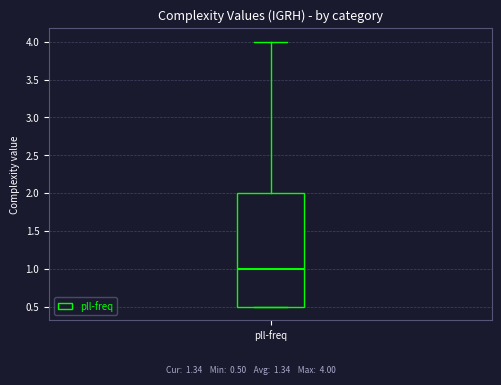

Where is the lower edge of the box for pll-freq on the y-axis? The values are not printed on the chart, so give them approximately, as read against the axis.

0.5